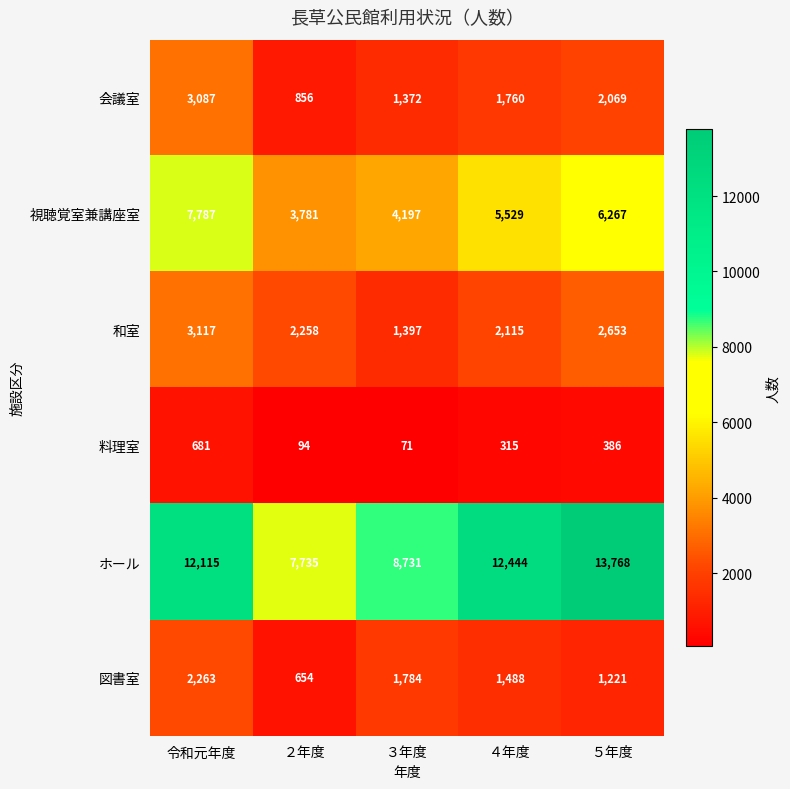

The 料理室 series shows 250 at ５年度. True or false?

False